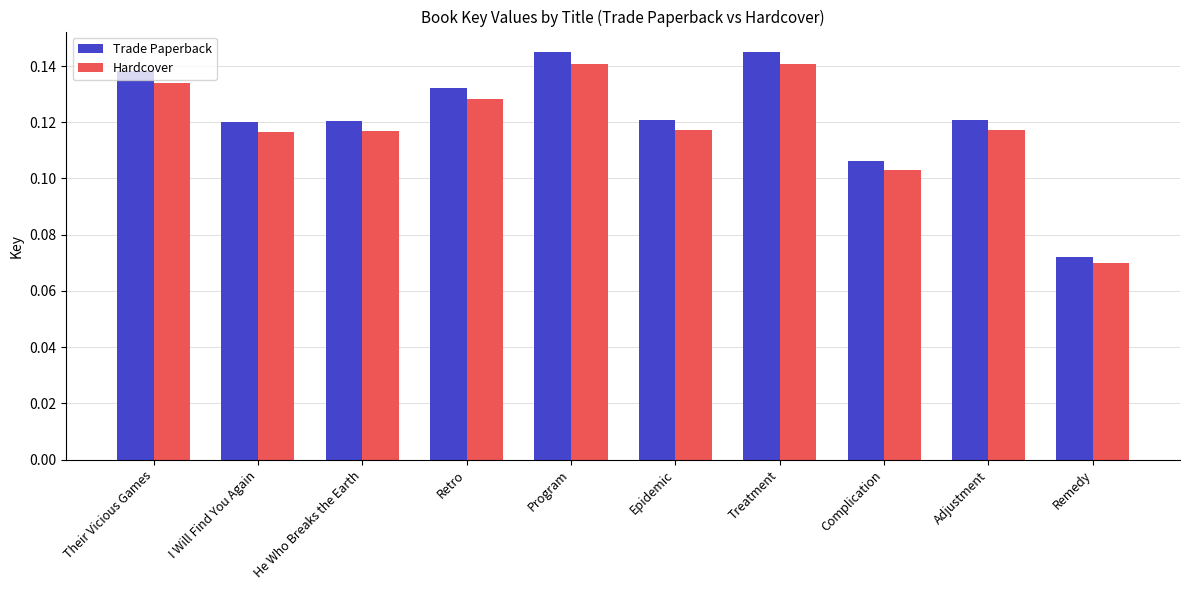

What is the label of the 7th bar from the left?

Treatment